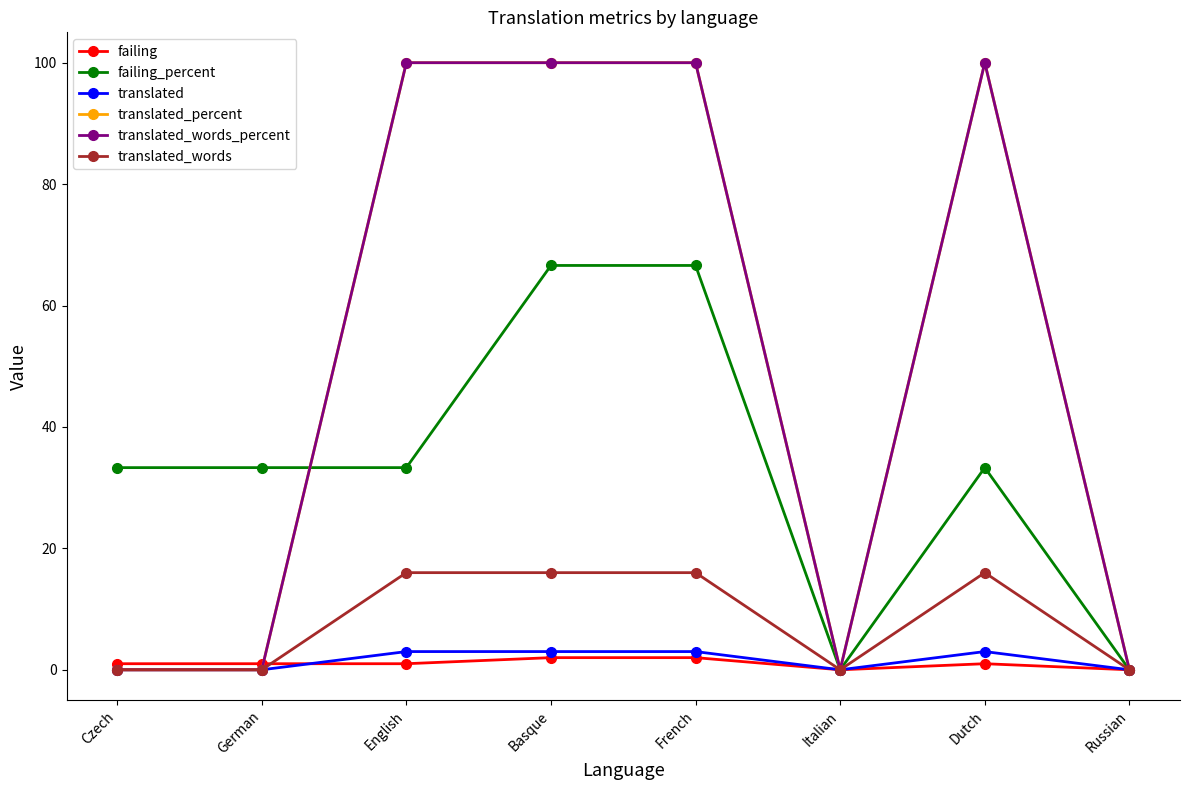

The translated_words_percent series shows 100.0 at French. True or false?

True